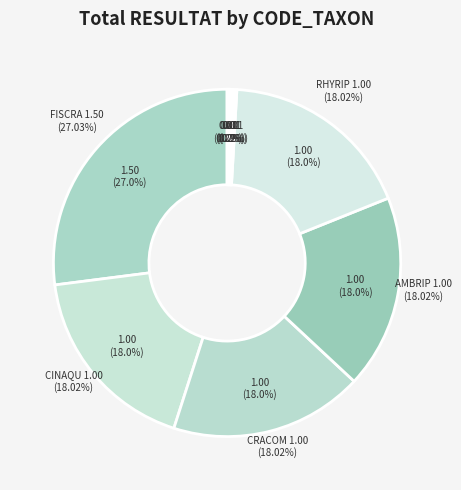

Is there any slice that represents more than half of the pie?

No